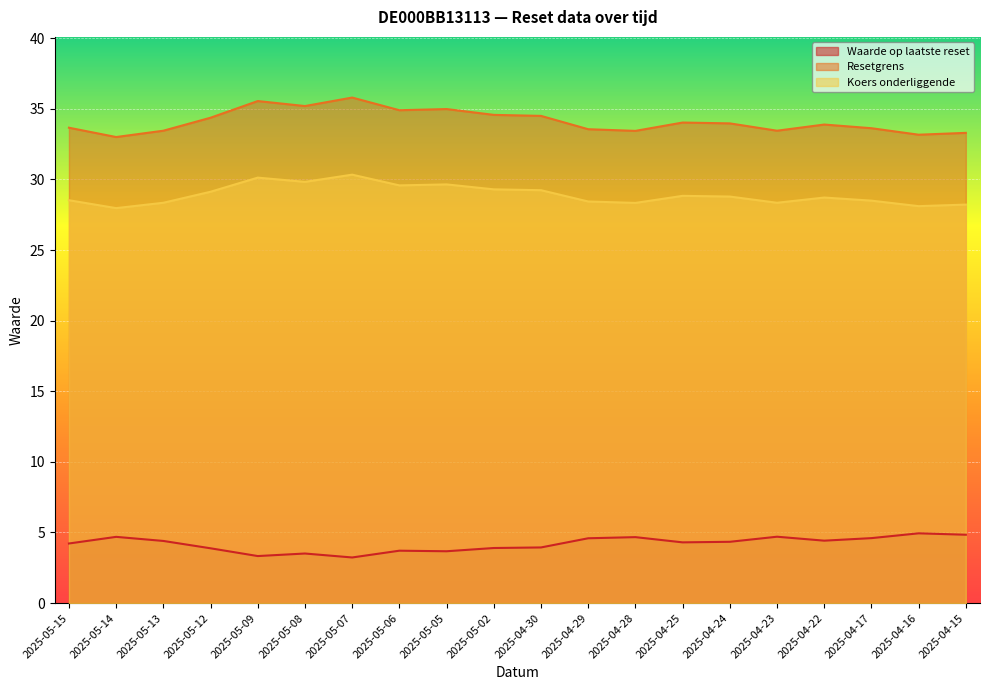

True or false: Waarde op laatste reset and Koers onderliggende intersect in this chart.

False